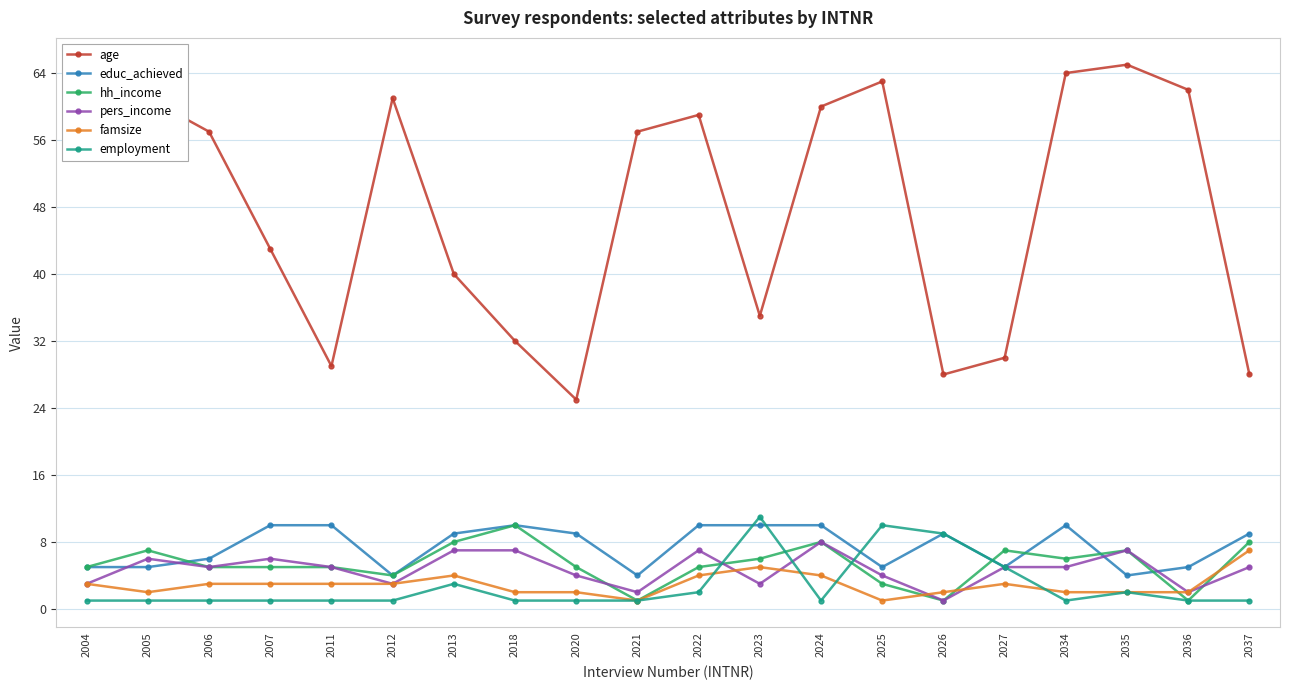

Which series ends up on top after the final intersection of employment and pers_income?

employment